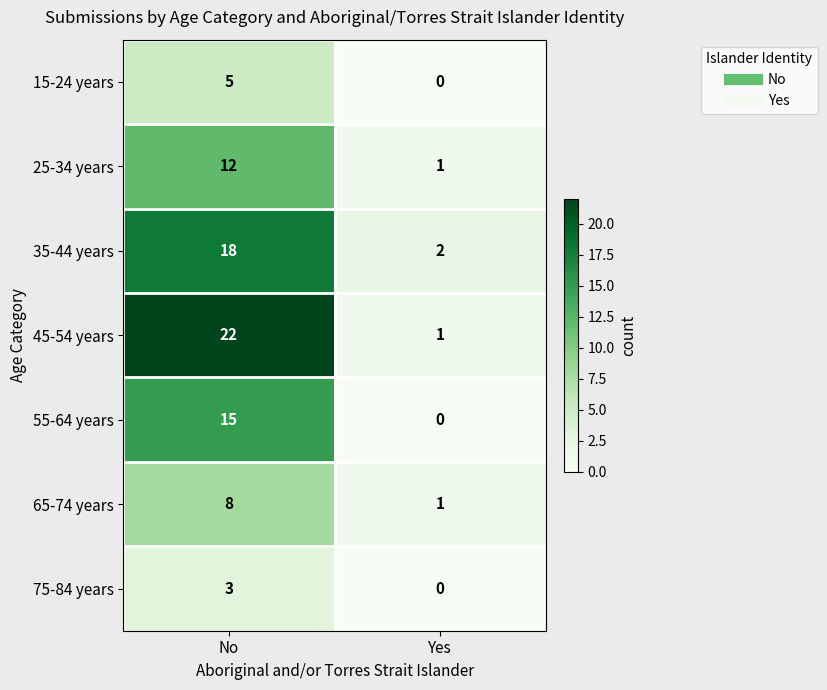

How many series are shown in this chart?

7